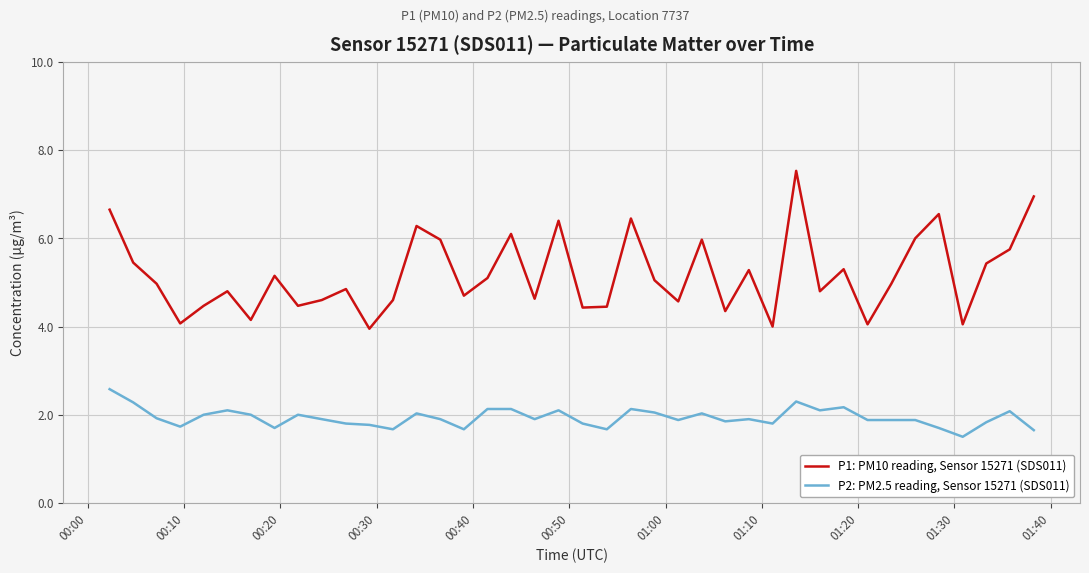

What is the greatest value displayed?

7.5